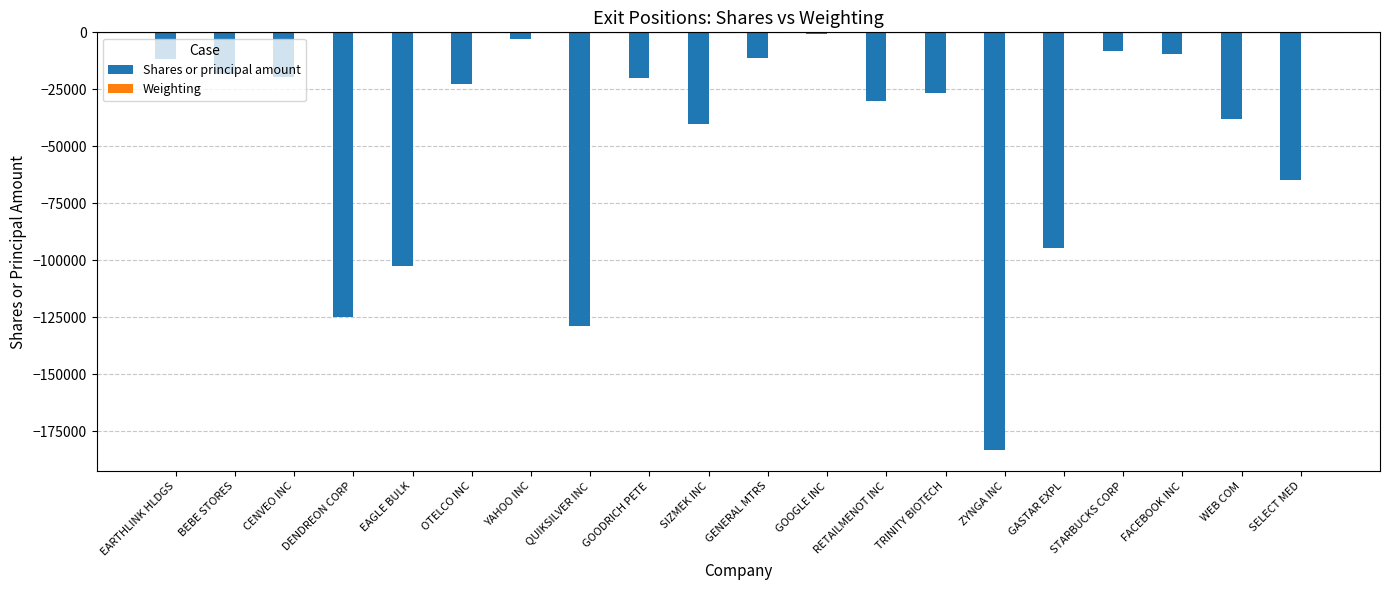

The Shares or principal amount series shows -54942.8 at QUIKSILVER INC. True or false?

False